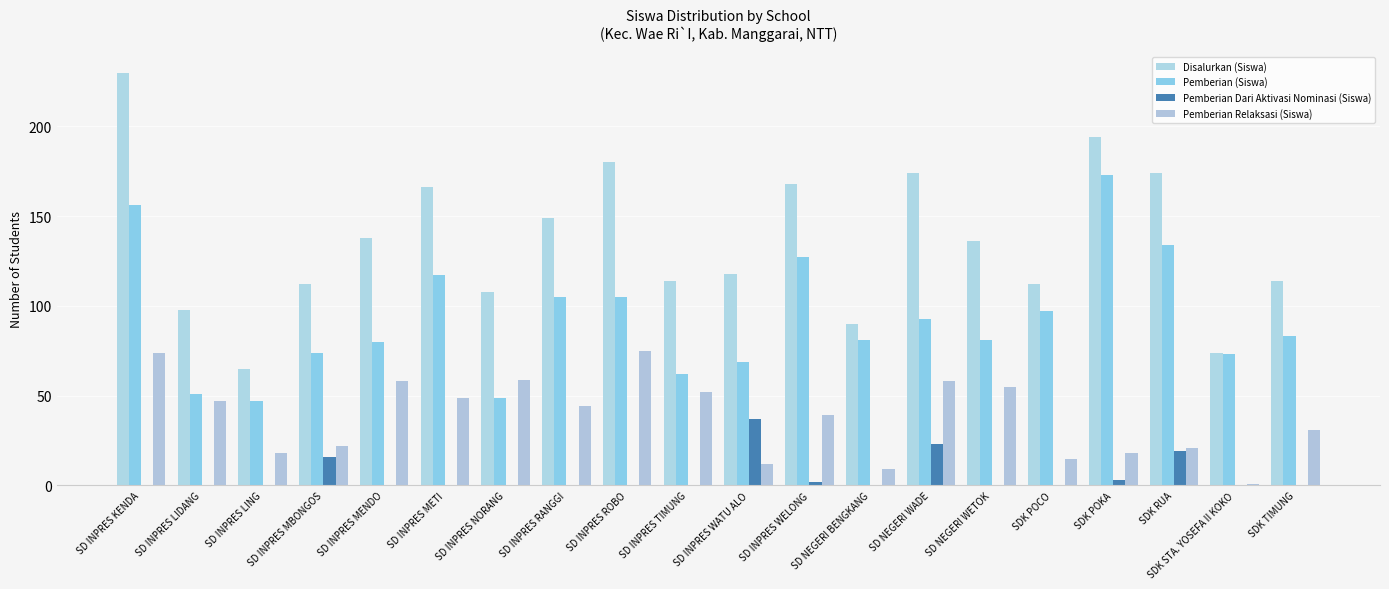

Which series changed the most between SD NEGERI BENGKANG and SDK POCO?

Disalurkan (Siswa)